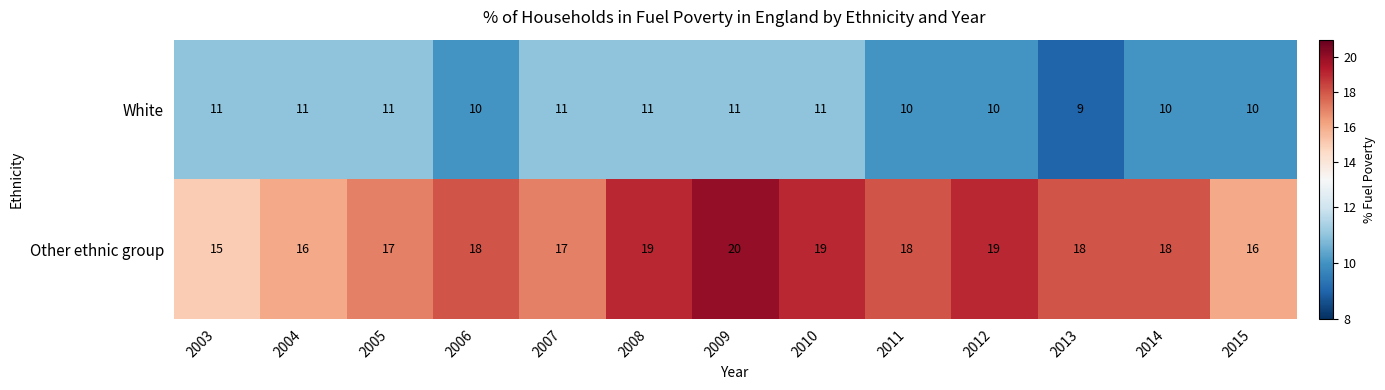

Which category has the highest value across all series?

2009